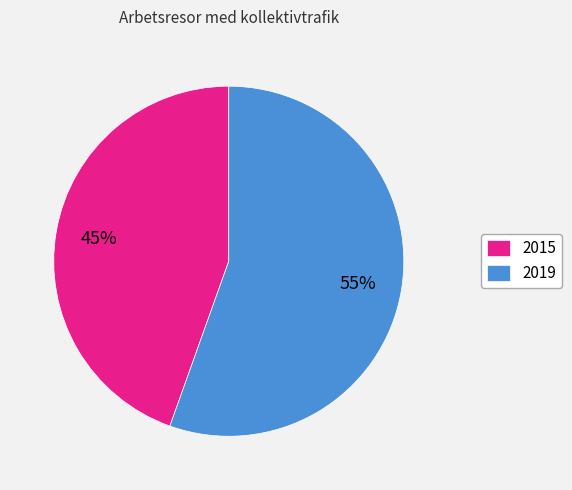

Combined, do 2019 and 2015 account for over 50%?

Yes